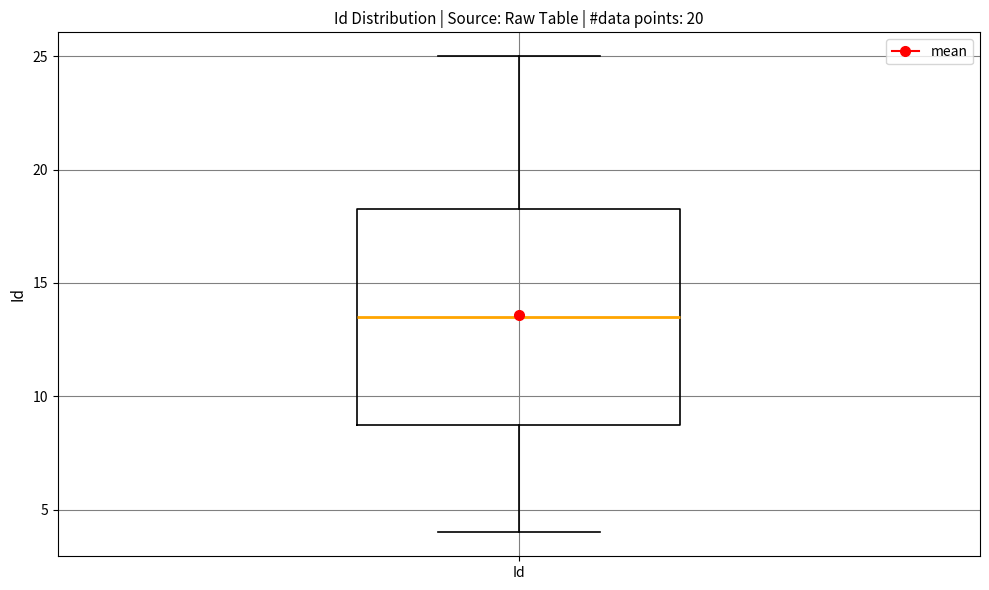

Read this box plot against the y-axis: the position of the median line, the range covered by the box, and the ends of both whiskers. The values are not printed on the chart, so give them approximately, as read against the axis.

median 13.5, box 9.0 to 18.5, whiskers 4.0 to 25.0